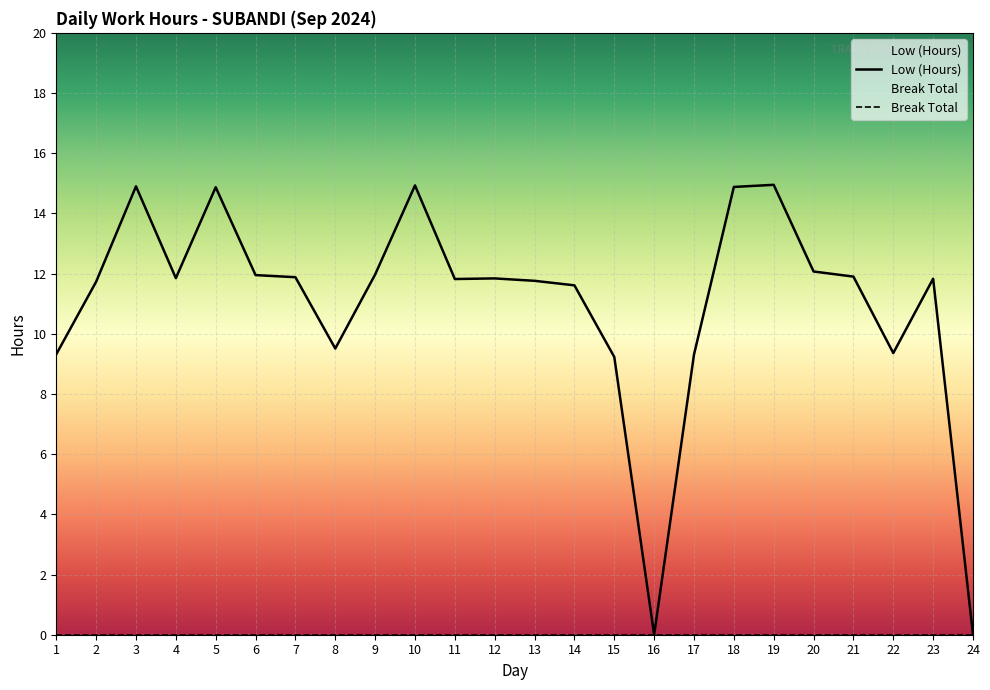

What is the approximate value at 1?

9.3